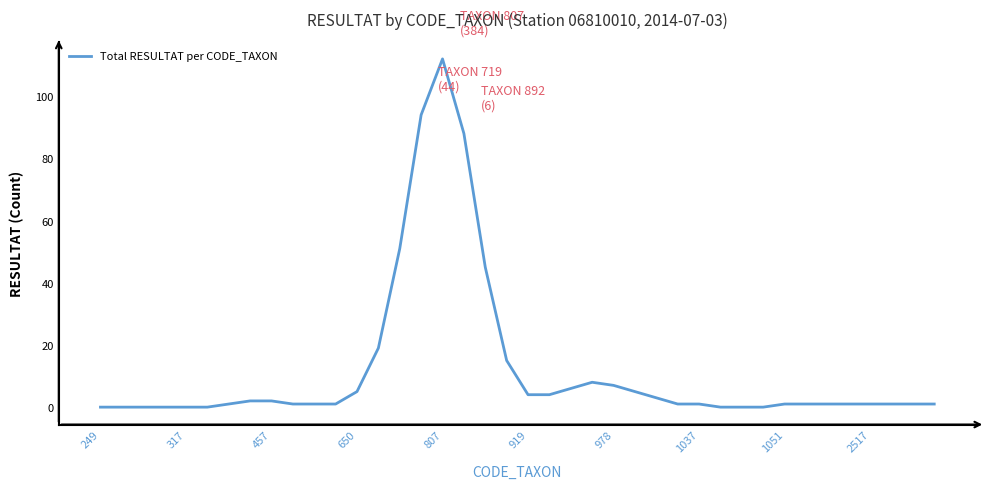

Reading left to right, list all the values displayed in this chart.

0	0	0	0	0	0	1	2	2	1	1	1	5	19	51	94	112	88	45	15	4	4	6	8	7	5	3	1	1	0	0	0	1	1	1	1	1	1	1	1